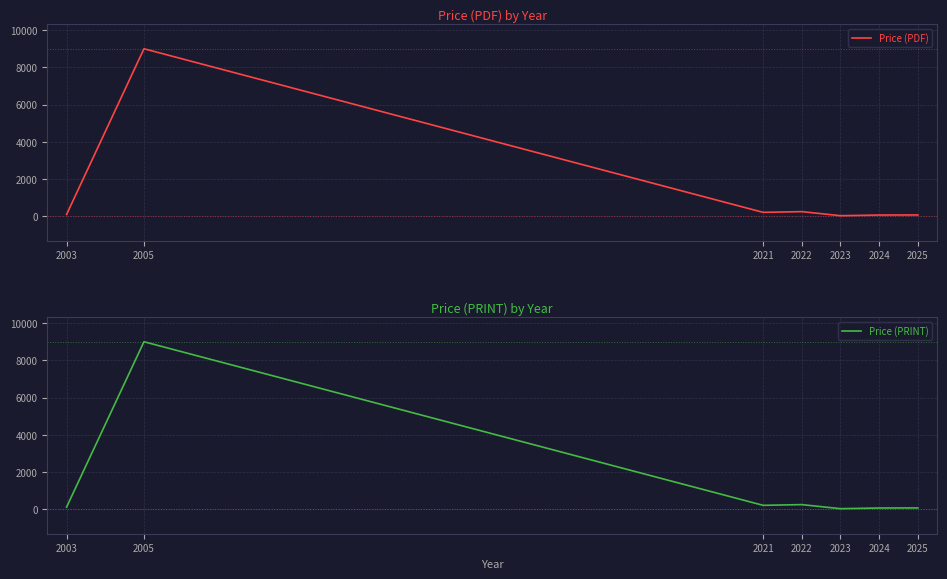

What is the smallest value displayed?

40